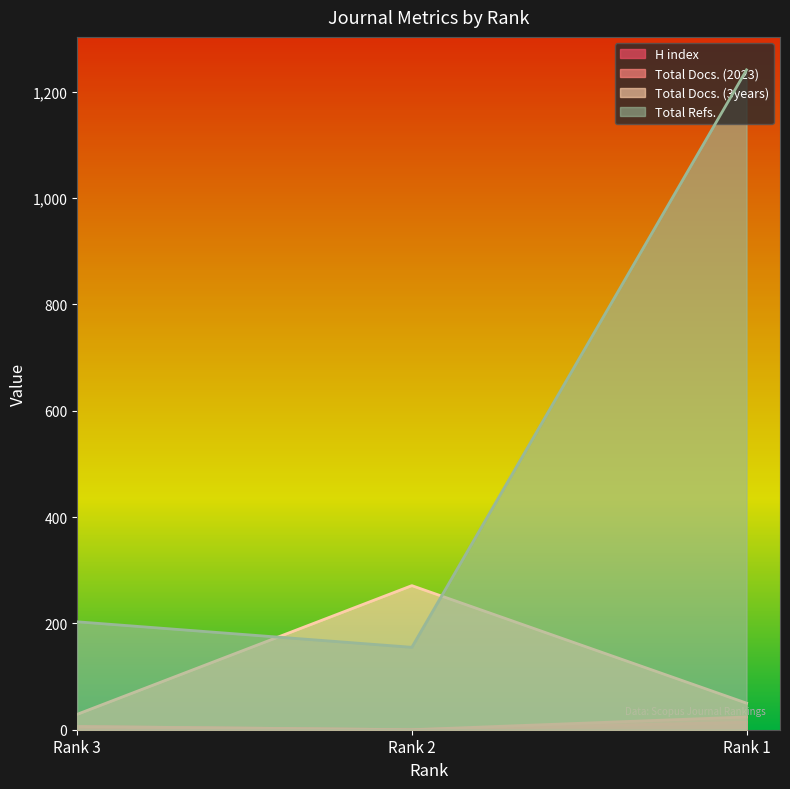

What is the value of the Total Docs. (3years) point at the 3rd from the left?

50